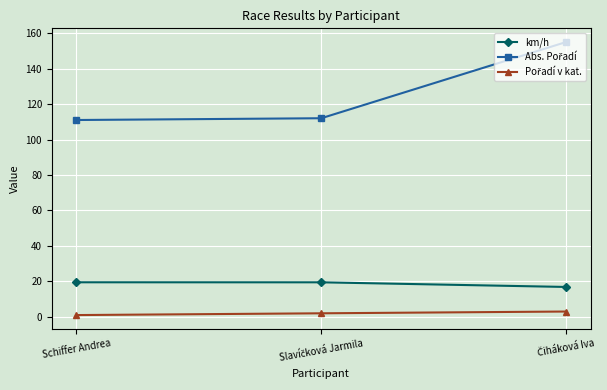

What is the greatest value displayed?

155.0